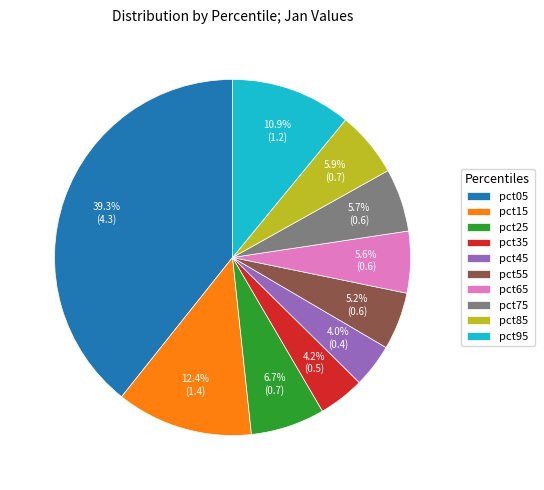

How many segments does this pie chart have?

10